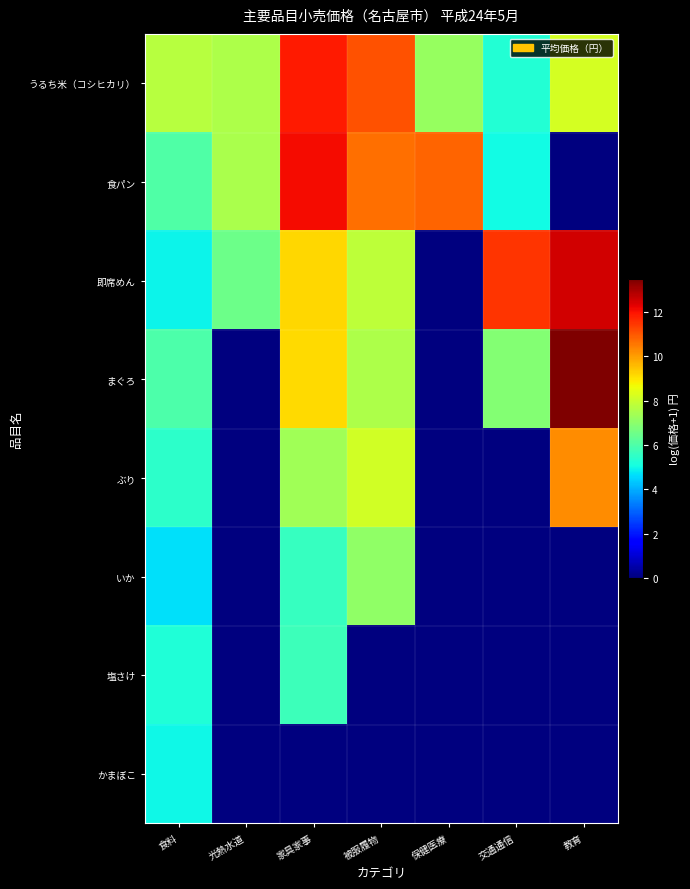

Reading left to right, list all the values displayed in this chart.

うるち米（コシヒカリ）: 食料=7.7	光熱水道=7.5	家具家事=11.9	被服履物=11.1	保健医療=7.2	交通通信=5.3	教育=8.2
食パン: 食料=6.1	光熱水道=7.5	家具家事=12.1	被服履物=10.7	保健医療=10.8	交通通信=5.0	教育=0.0
即席めん: 食料=4.9	光熱水道=6.5	家具家事=9.2	被服履物=7.8	保健医療=0.0	交通通信=11.5	教育=12.5
まぐろ: 食料=6.0	光熱水道=0.0	家具家事=9.1	被服履物=7.6	保健医療=0.0	交通通信=6.9	教育=13.5
ぶり: 食料=5.5	光熱水道=0.0	家具家事=7.4	被服履物=8.2	保健医療=0.0	交通通信=0.0	教育=10.2
いか: 食料=4.7	光熱水道=0.0	家具家事=5.6	被服履物=7.1	保健医療=0.0	交通通信=0.0	教育=0.0
塩さけ: 食料=5.2	光熱水道=0.0	家具家事=5.7	被服履物=0.0	保健医療=0.0	交通通信=0.0	教育=0.0
かまぼこ: 食料=5.0	光熱水道=0.0	家具家事=0.0	被服履物=0.0	保健医療=0.0	交通通信=0.0	教育=0.0